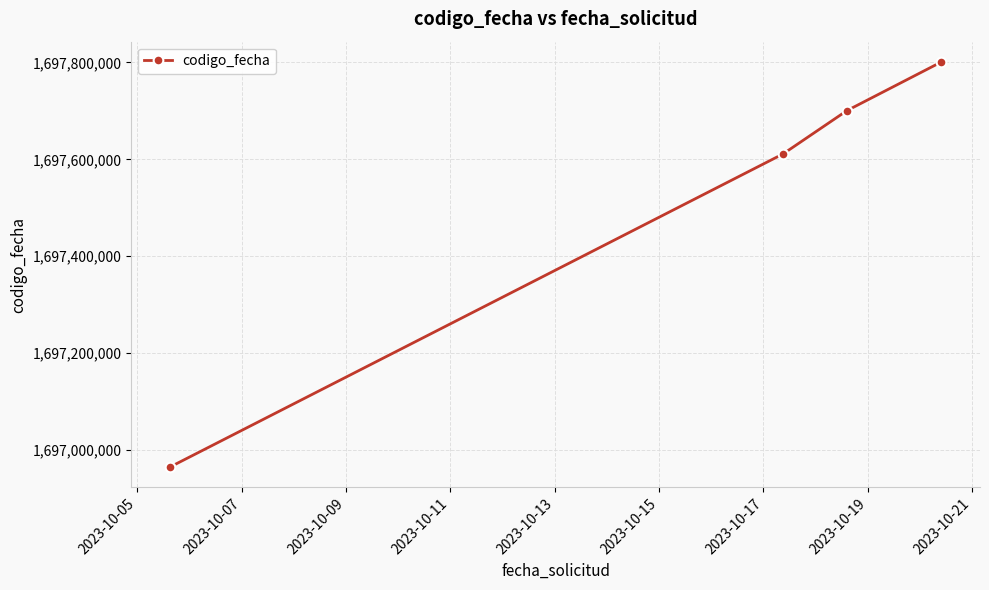

True or false: there are more than 1 points higher than both neighbors.

False